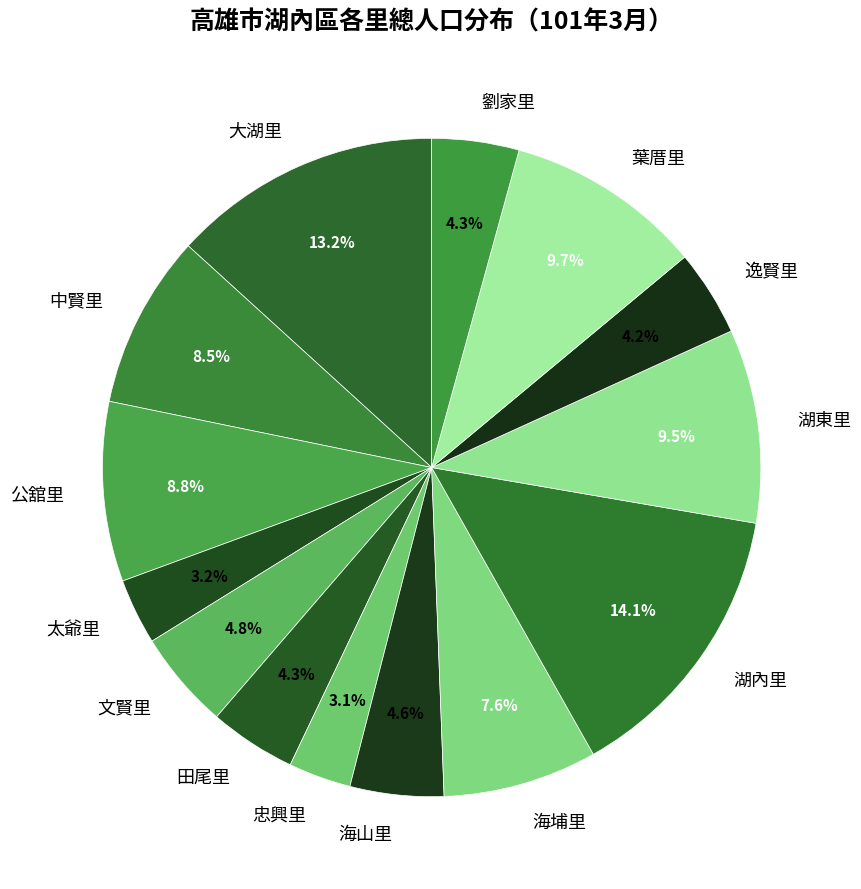

The 海埔里 slice represents 1% of the pie. True or false?

False